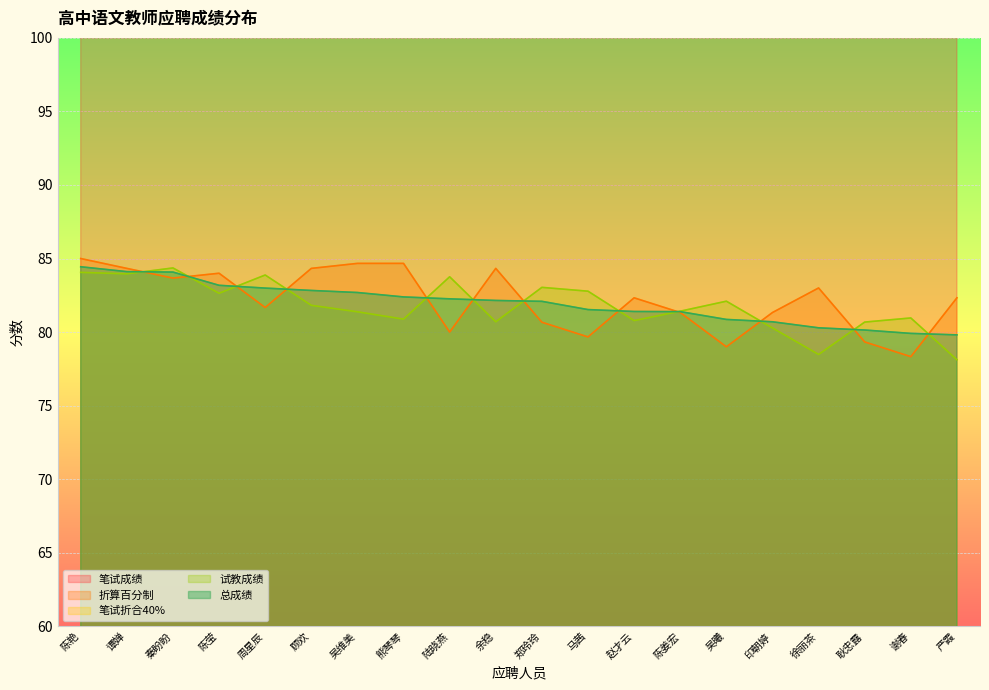

Does the chart display data point markers on the line(s)?

No